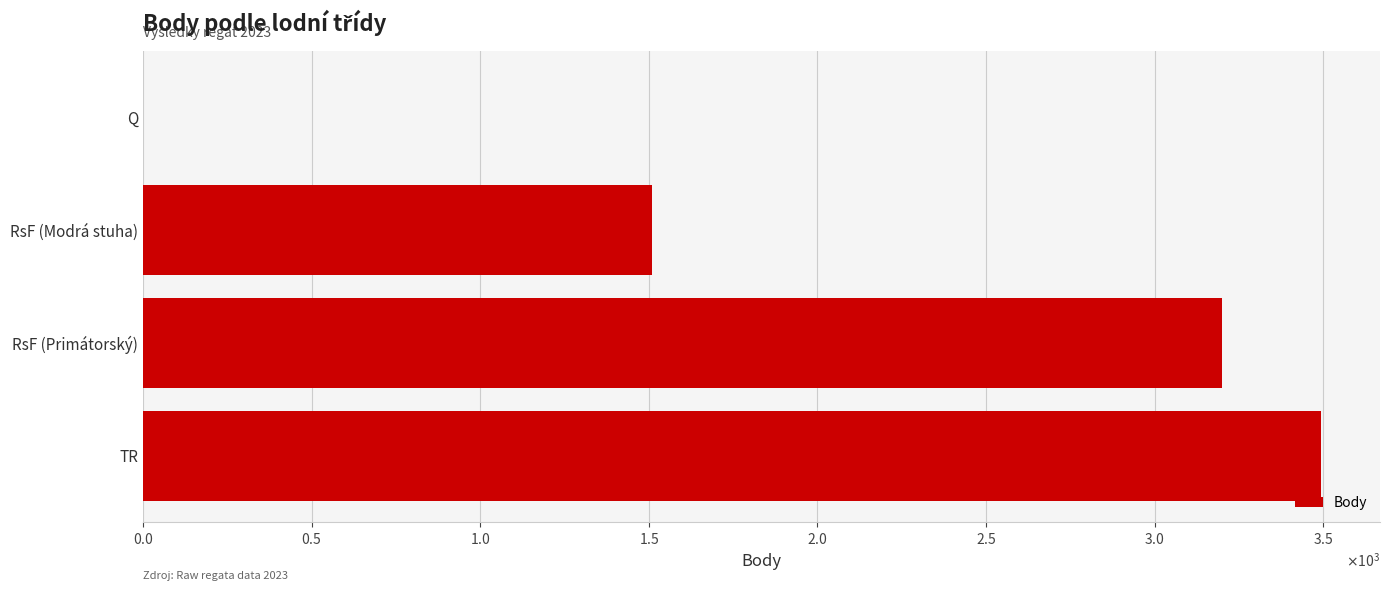

What is the sum of all values?

8201